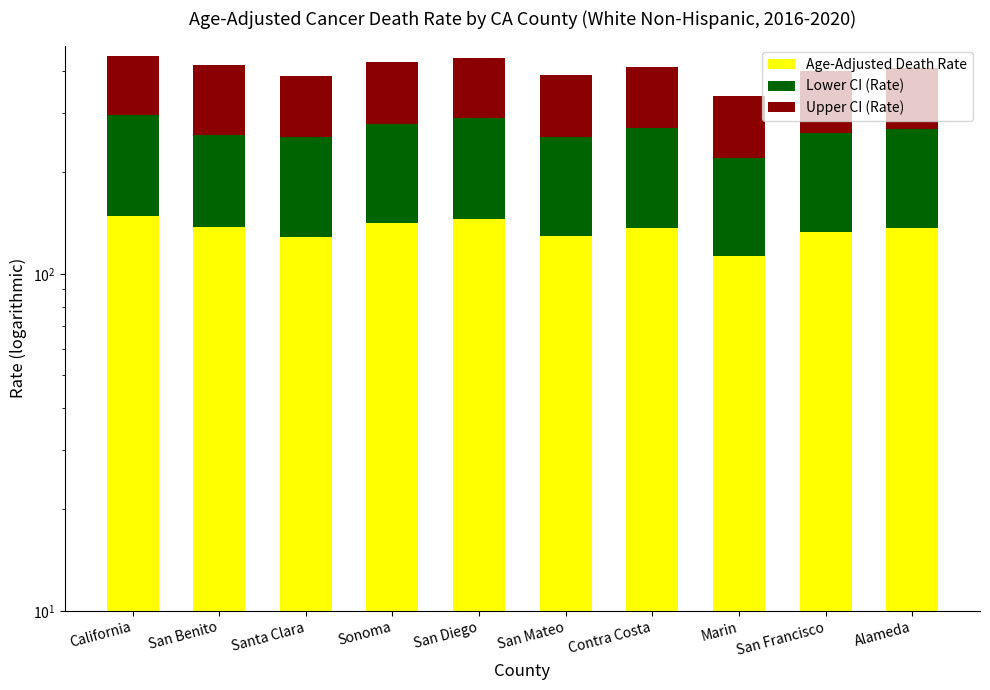

Which series has the widest spread of values?

Upper CI (Rate)